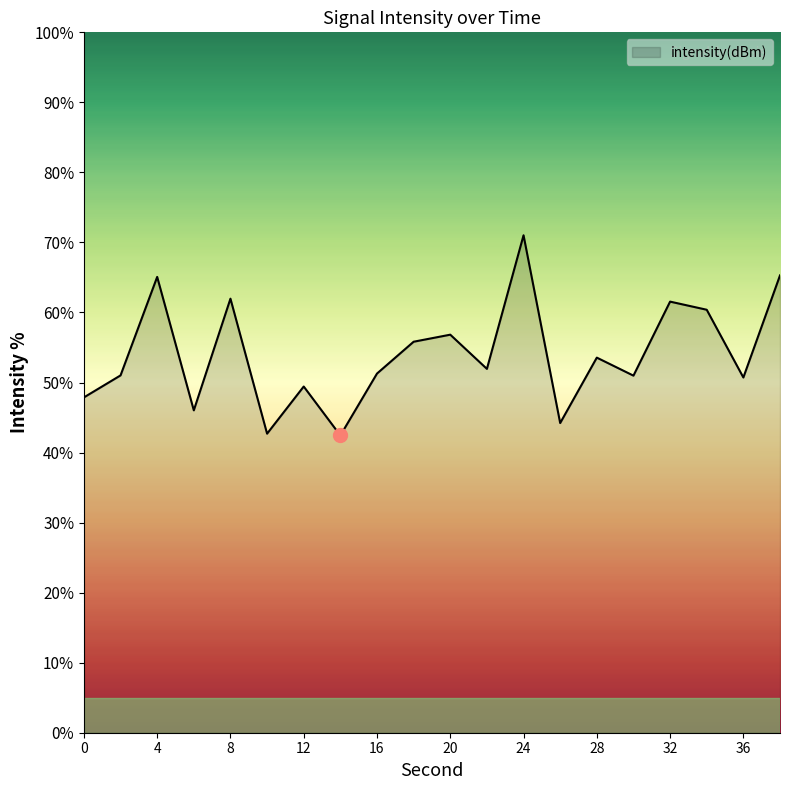

What is the minimum value shown in the chart?

42.4